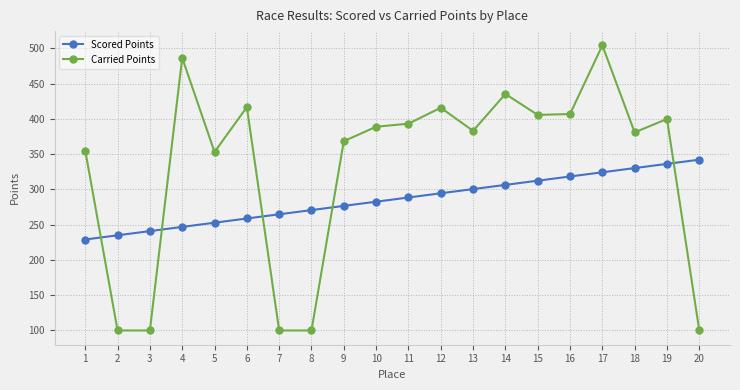

Which series has the largest range (max minus min)?

Carried Points